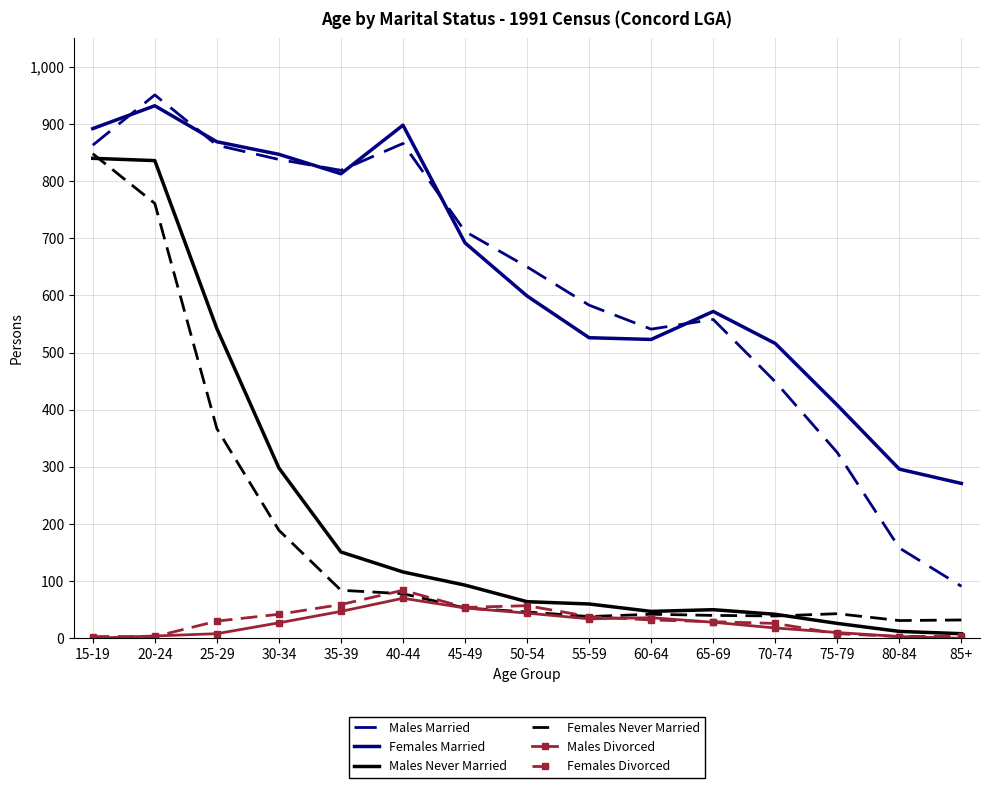

In Females Married, how many points are lower than both neighbors (excluding endpoints)?

2